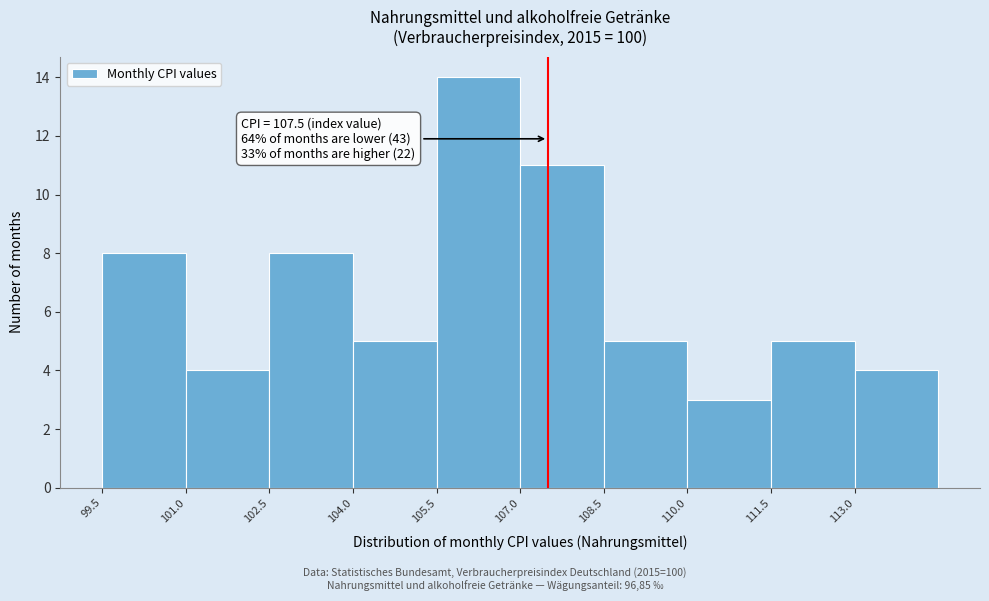

Over which range of the x-axis is the bar tallest?

105.5 to 107.0